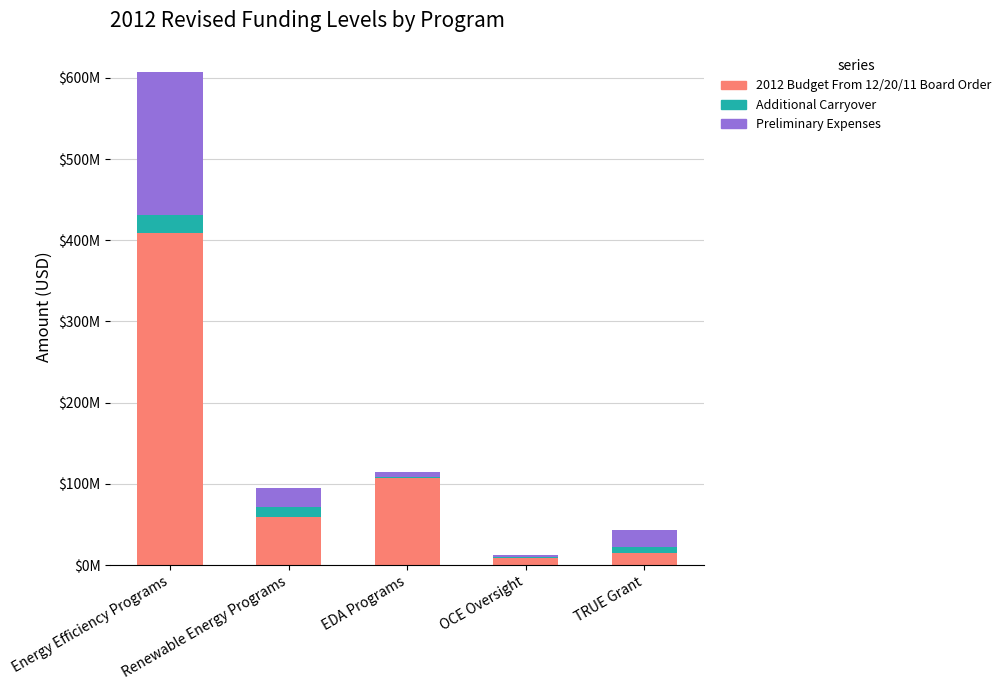

What are all the series names shown in the legend?

2012 Budget From 12/20/11 Board Order, Additional Carryover, Preliminary Expenses